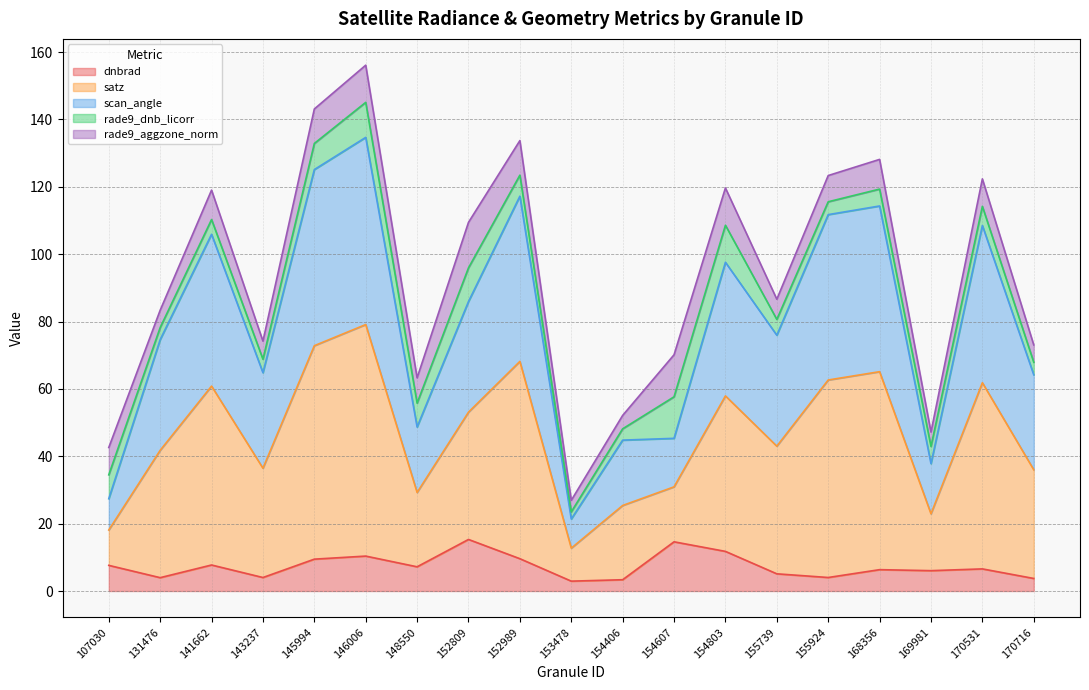

What is the maximum value for dnbrad?

15.3